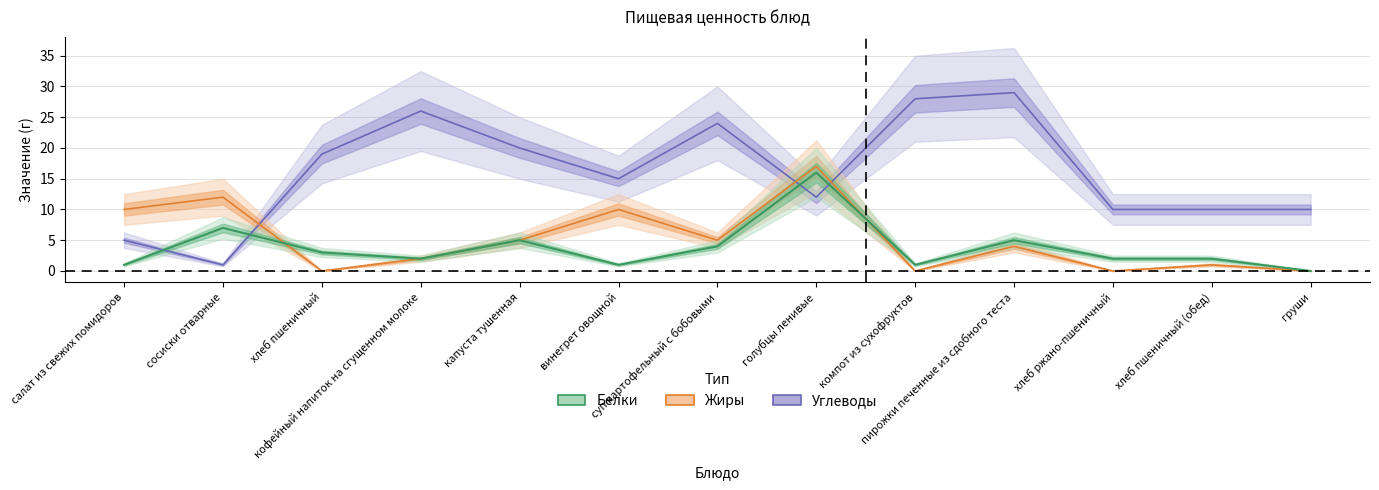

What are all the series names shown in the legend?

Белки, Жиры, Углеводы